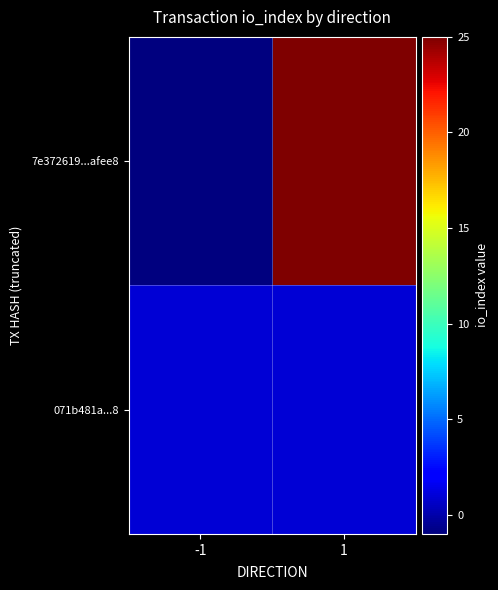

What is the minimum value shown in the chart?

-1